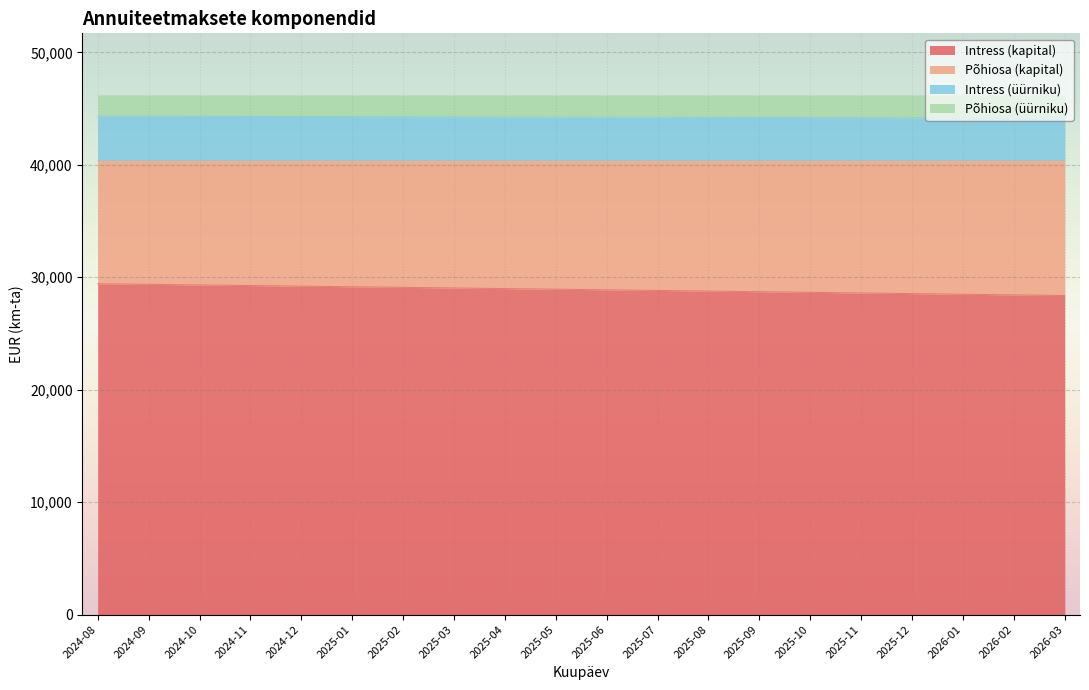

What is the difference between the second highest and second lowest values in the Intress (kapital) series?

938.4